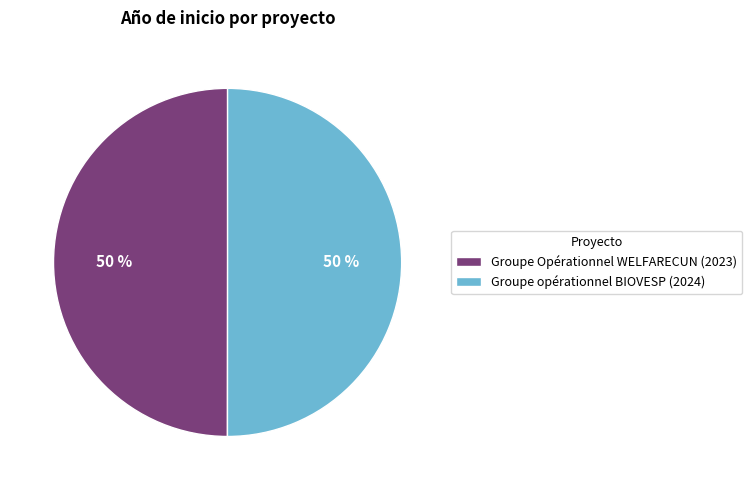

To the nearest percent, what is the combined percentage of Groupe Opérationnel WELFARECUN (2023) and Groupe opérationnel BIOVESP (2024)?

100%